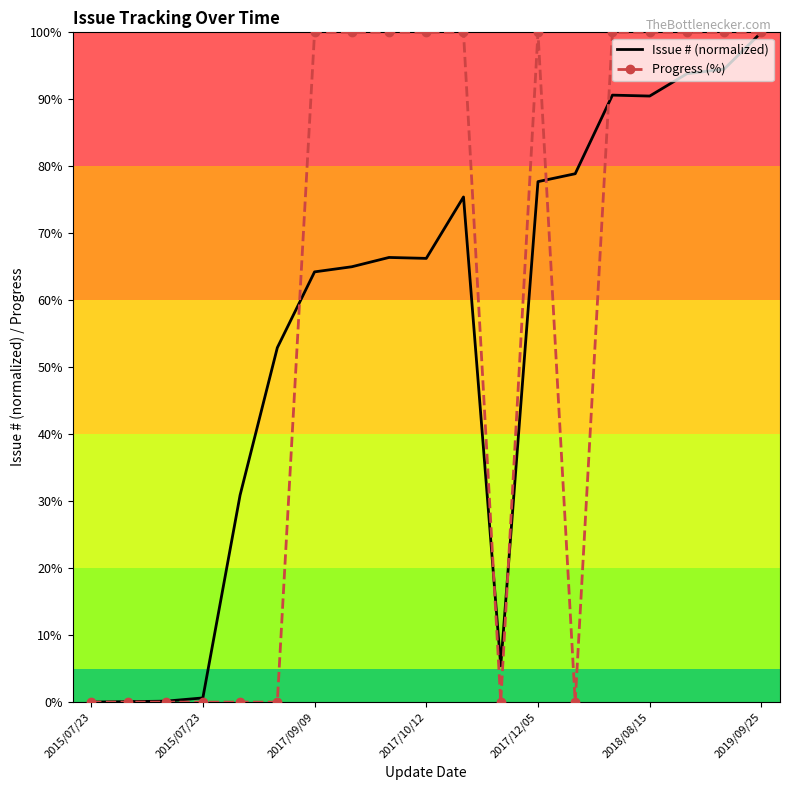

True or false: Progress (%) and Issue # (normalized) cross at least once.

True